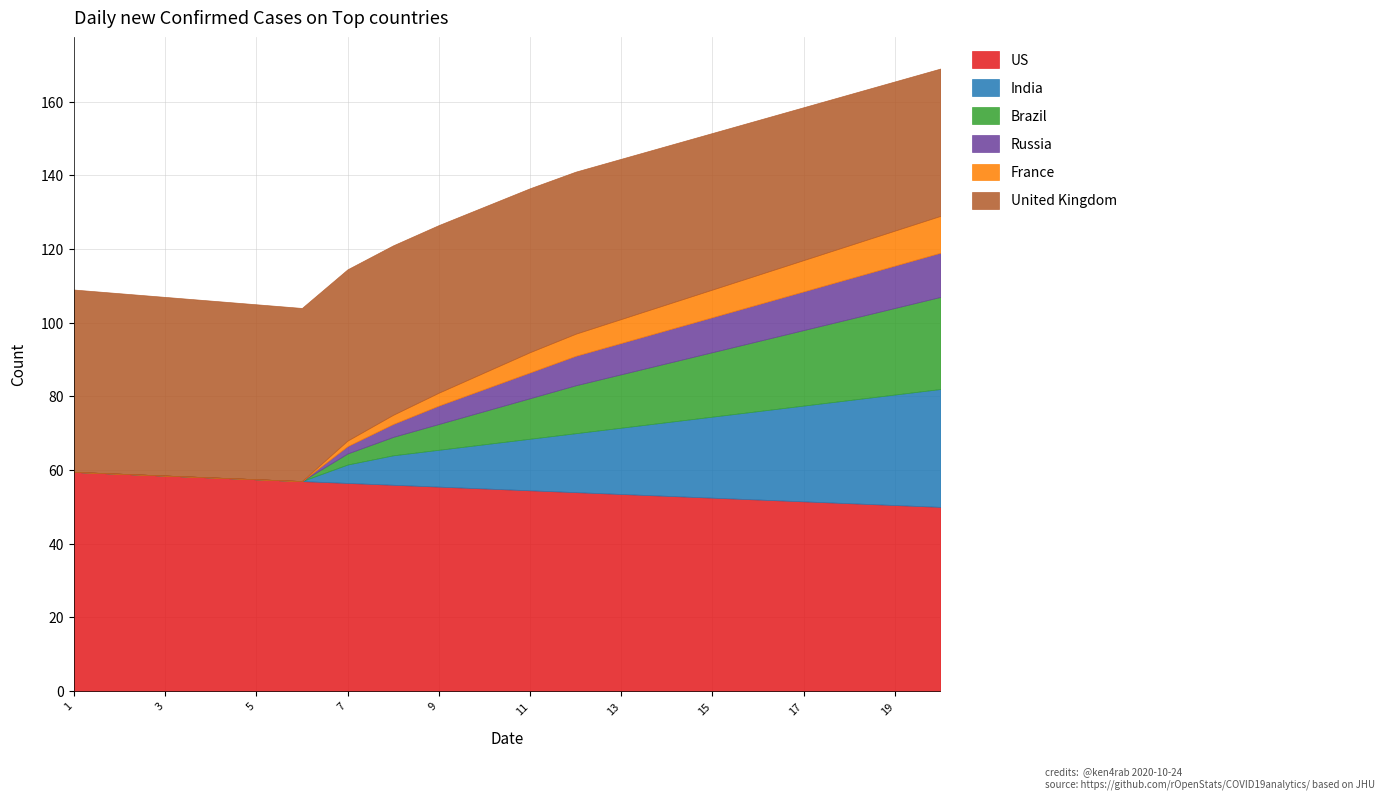

At which label does France first exceed 5?

11